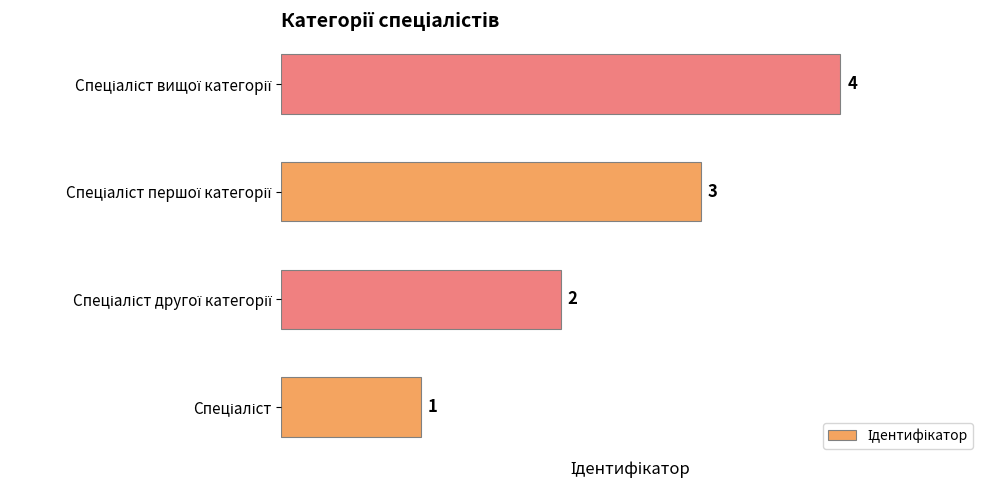

How many bars are there in total?

4